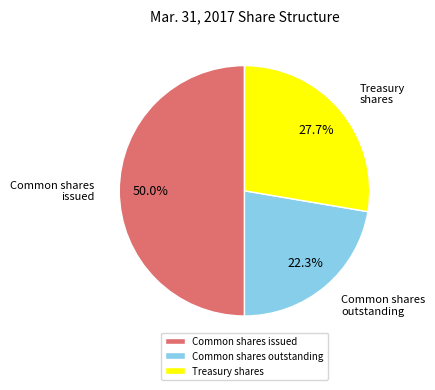

Which has a higher value, Common shares issued or Treasury shares?

Common shares issued